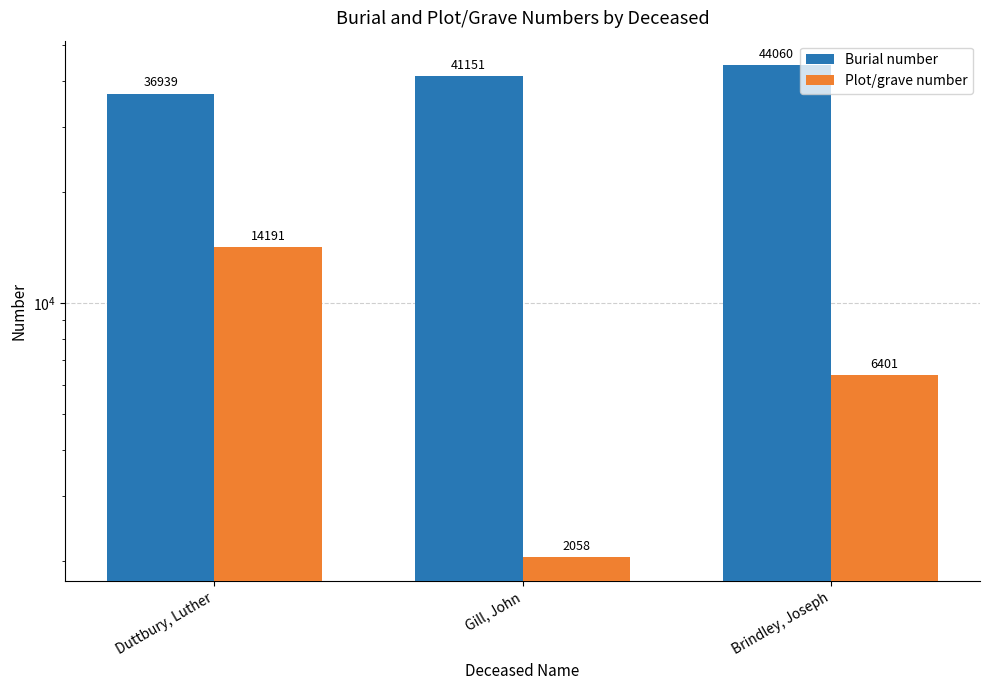

List the series in order of their peak value, lowest first.

Plot/grave number, Burial number